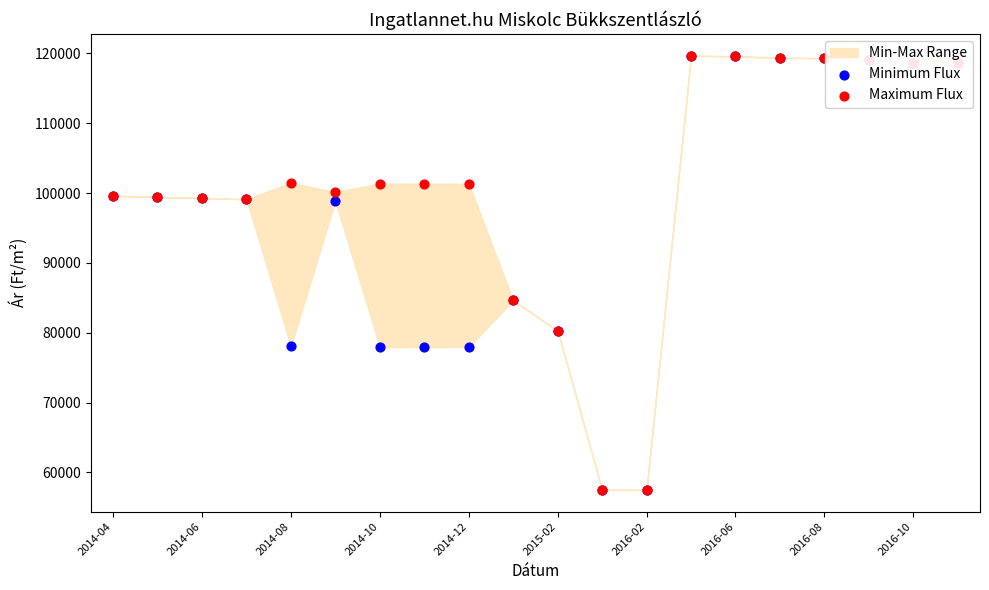

Is the value of Maximum Flux at 2016-06 greater than the value of Minimum Flux at 2014-08?

Yes